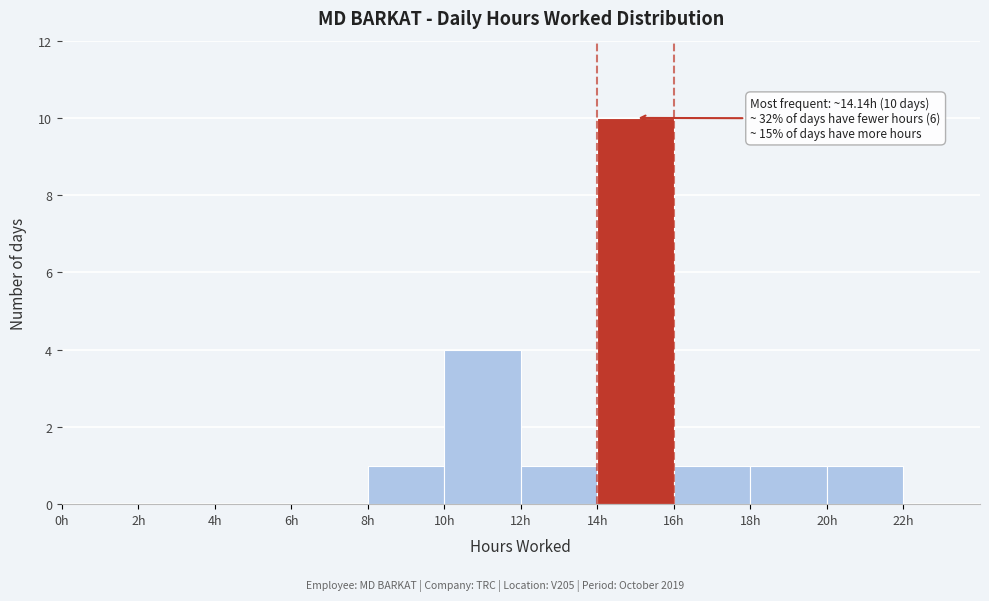

Over which range of the x-axis is the bar tallest?

14 to 16